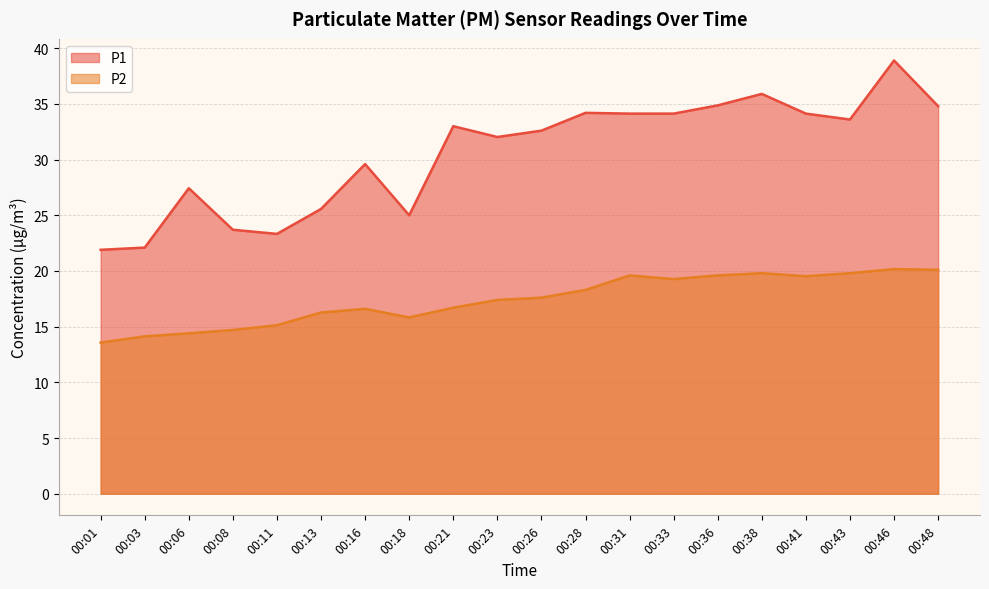

What value does the P2 series have at 00:06?

14.4